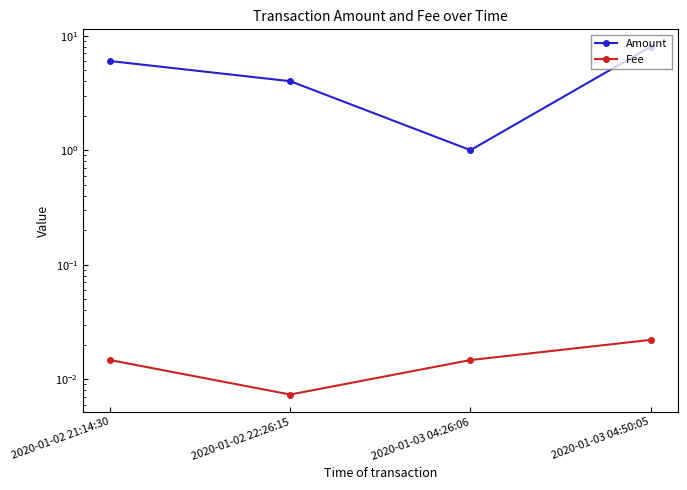

How many distinct data groups are displayed?

2